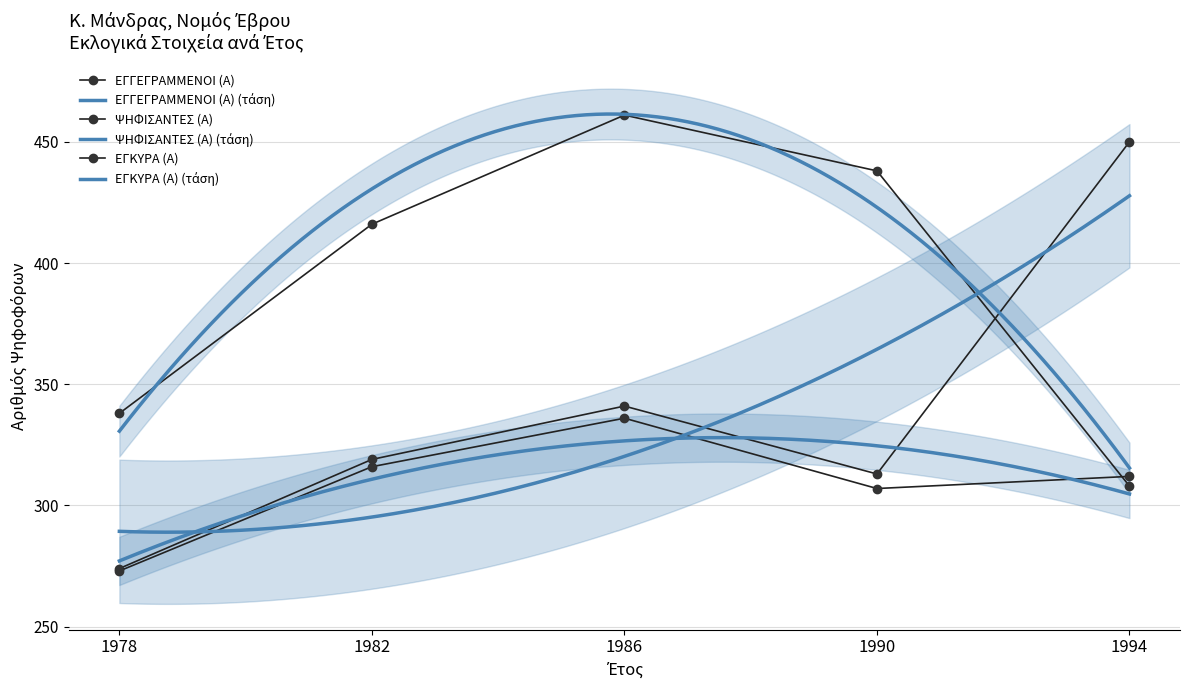

Does the chart have visible grid lines?

Yes